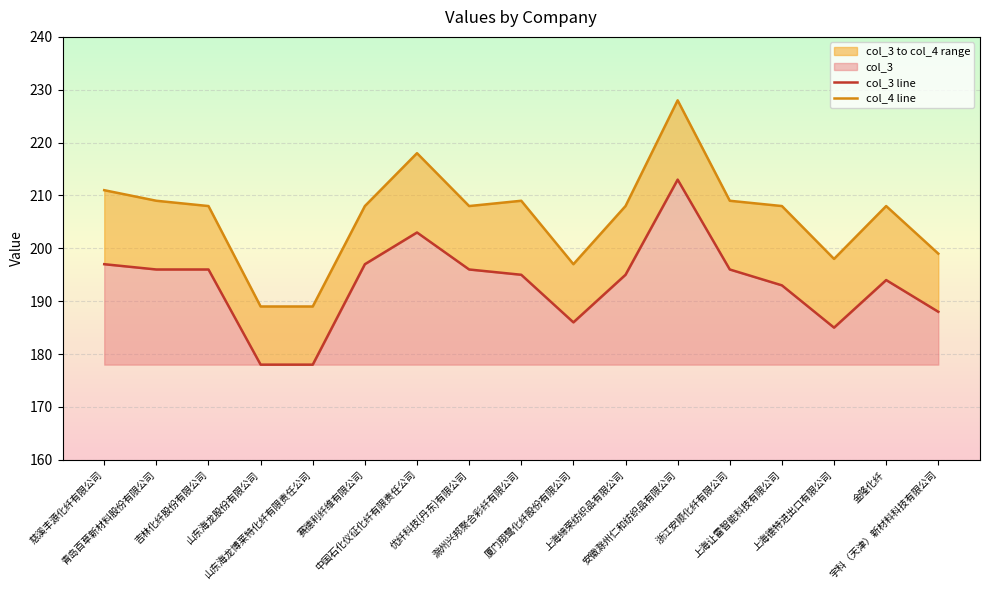

True or false: col_4 line has a value of 291 at 厦门翔鹭化纤股份有限公司.

False